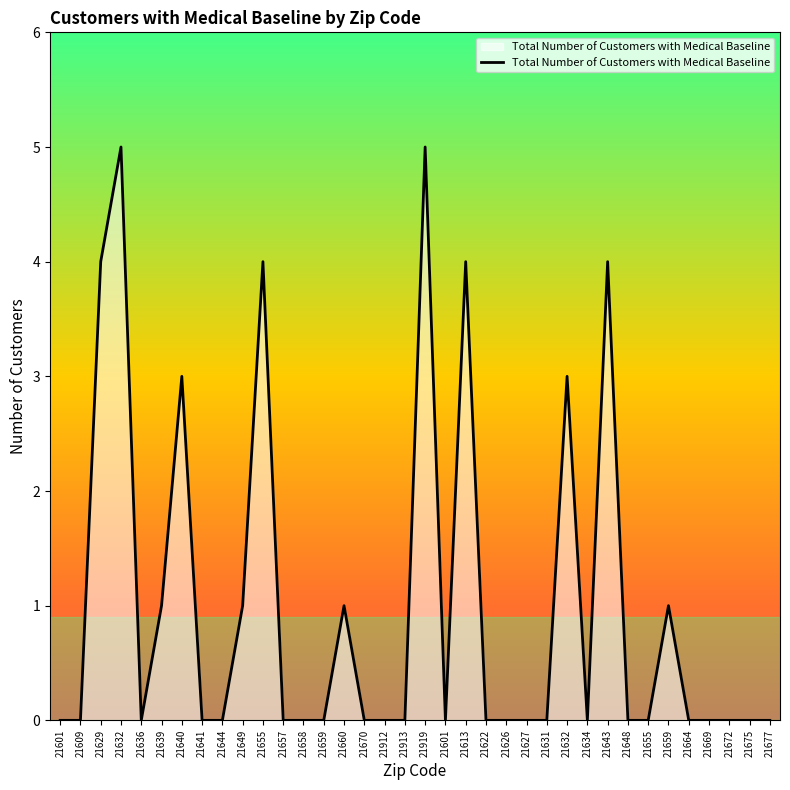

Reading right to left, extract all data points from this chart.

0	0	0	0	0	1	0	0	4	0	3	0	0	0	0	4	0	5	0	0	0	1	0	0	0	4	1	0	0	3	1	0	5	4	0	0